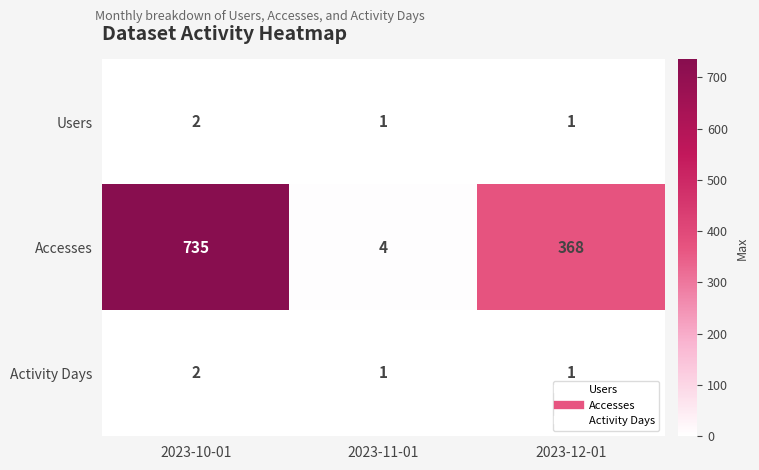

Reading left to right, extract all data points from this chart.

Users: 2023-10-01=2	2023-11-01=1	2023-12-01=1
Accesses: 2023-10-01=735	2023-11-01=4	2023-12-01=368
Activity Days: 2023-10-01=2	2023-11-01=1	2023-12-01=1